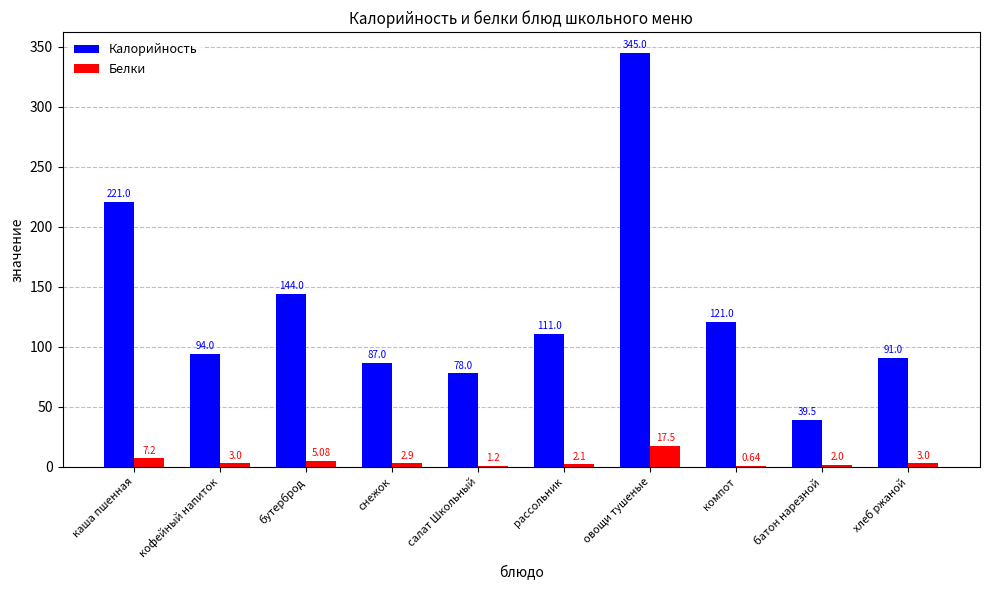

What is the sum of the Белки values at хлеб ржаной and кофейный напиток?

6.0